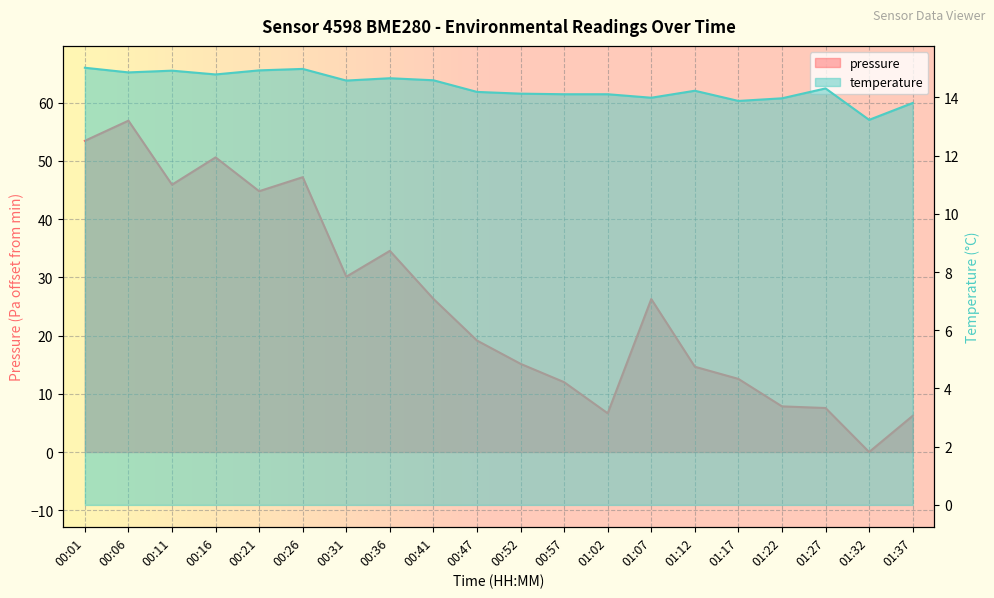

How many distinct data groups are displayed?

2